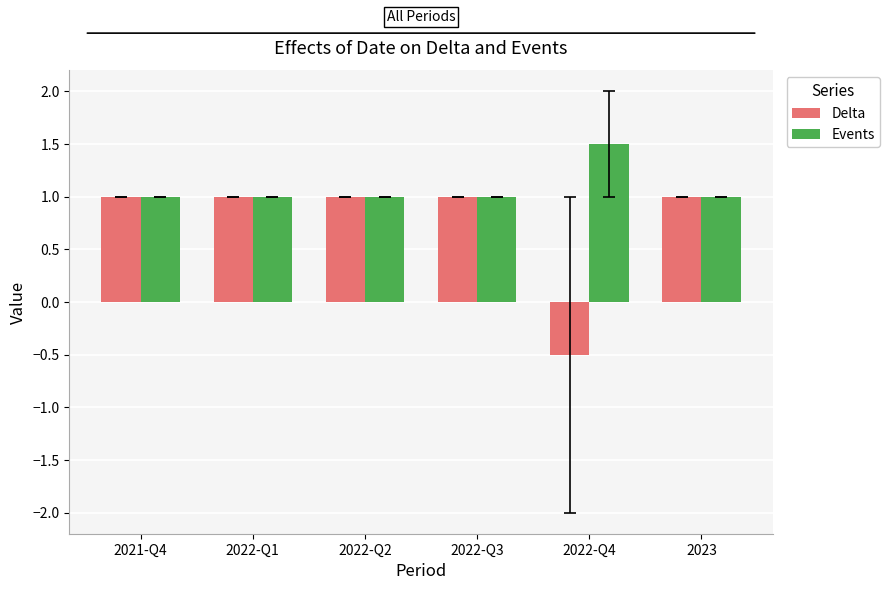

Which series has the largest total across all categories?

Events